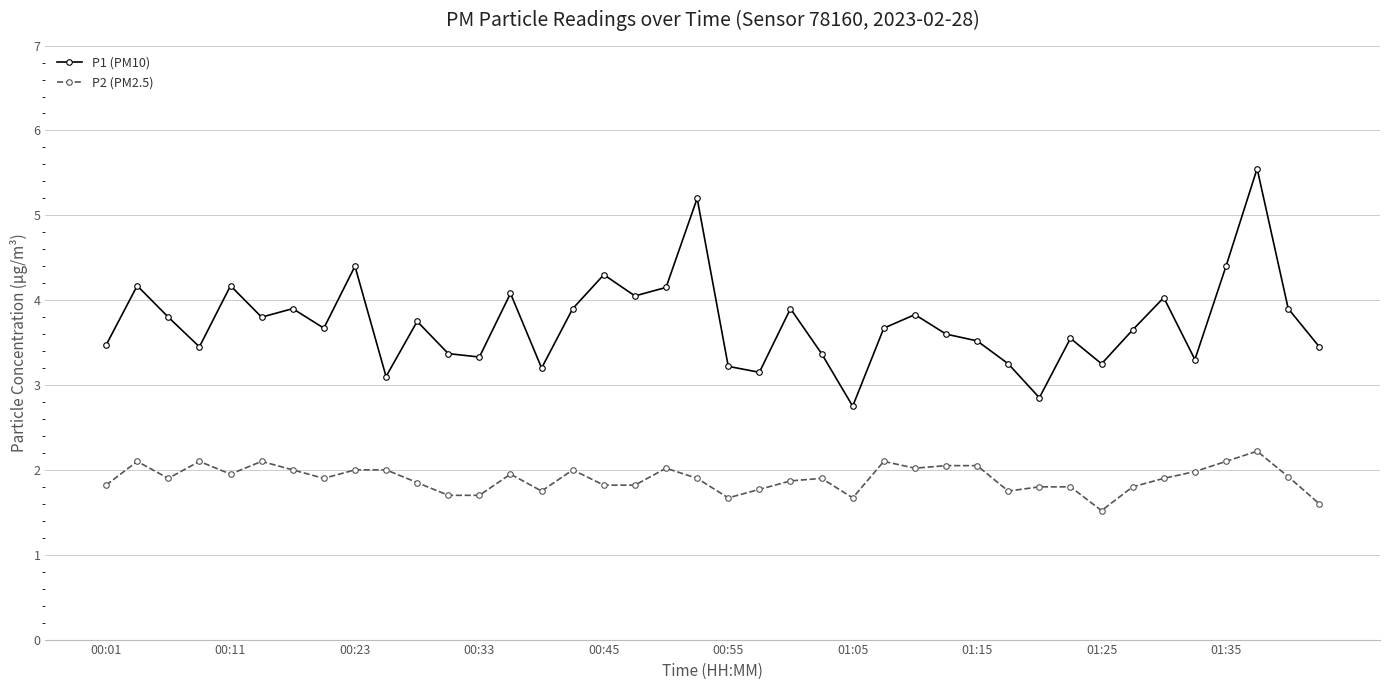

What is the difference between the second highest and second lowest values in the P2 (PM2.5) series?

0.5